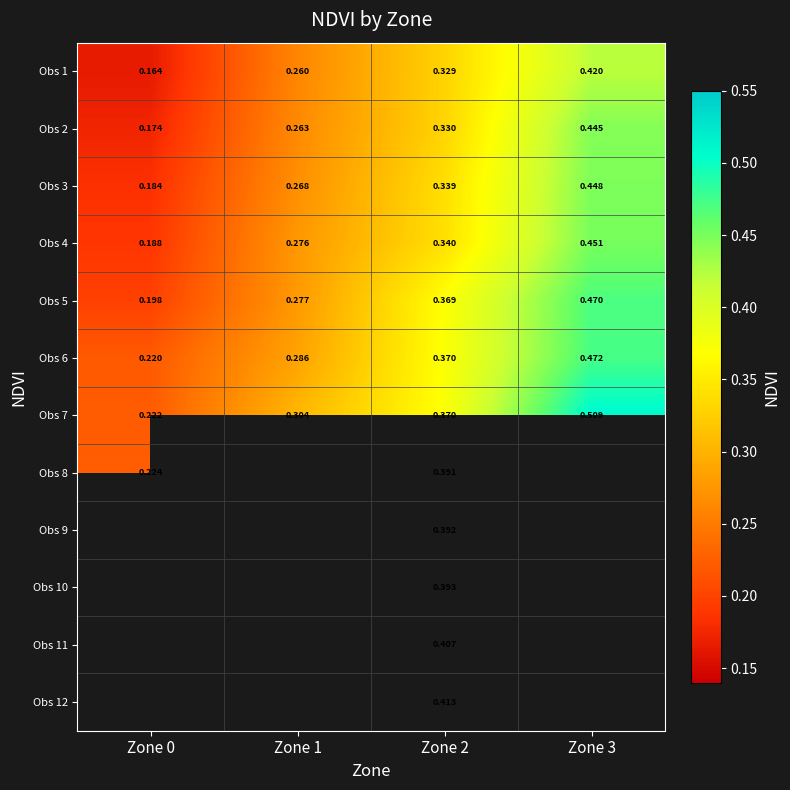

At which category is the sum across all series the highest?

Zone 2